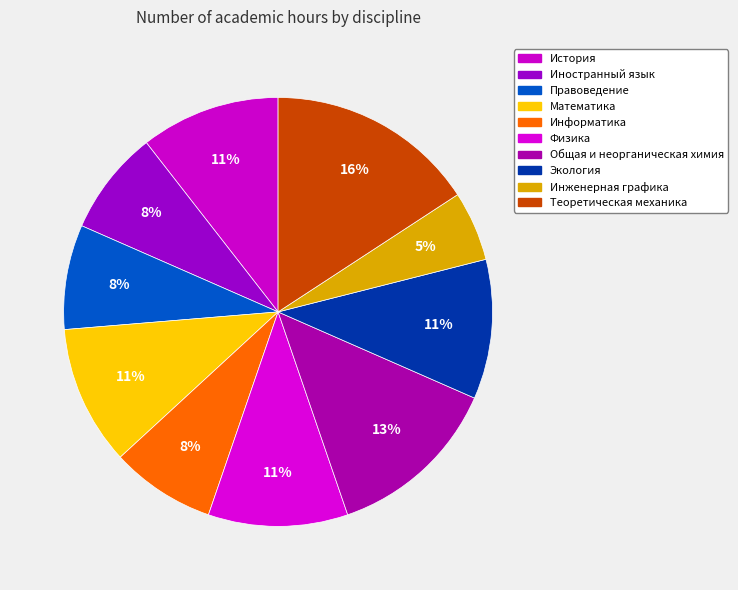

How many slices are in this pie chart?

10